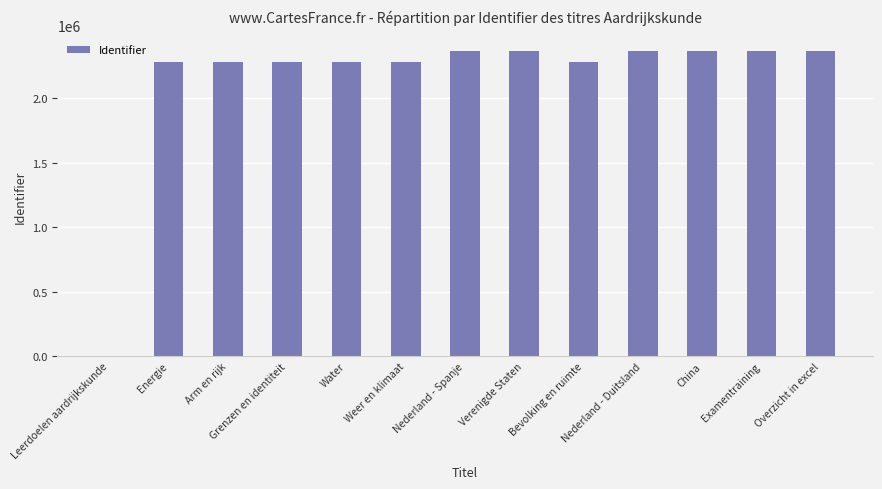

The chart shows a value of 2280447 at Water. True or false?

True